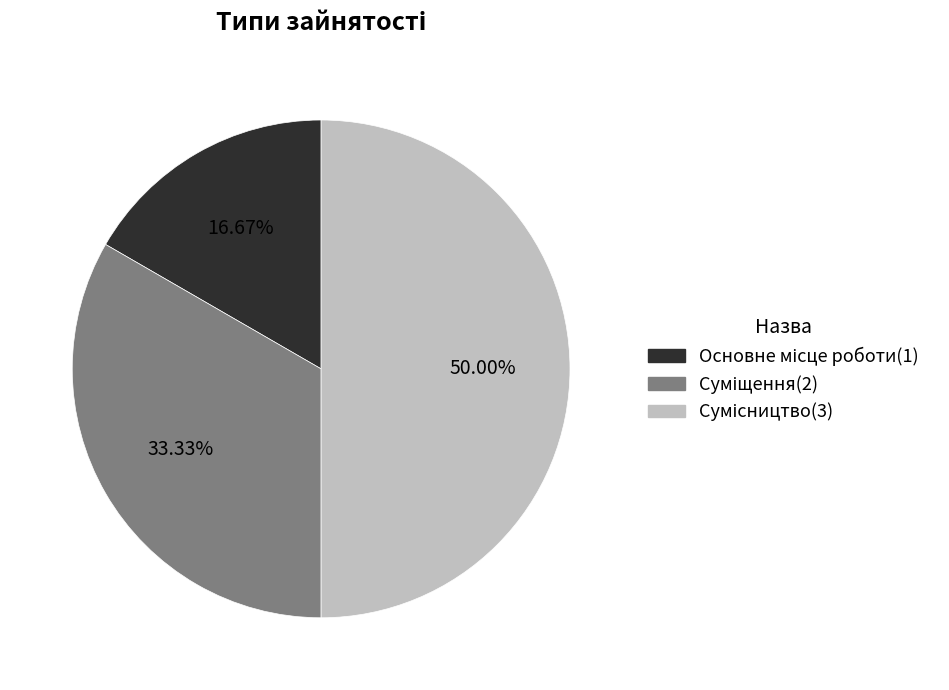

What is the change in value from Основне місце роботи to Суміщення?

+1